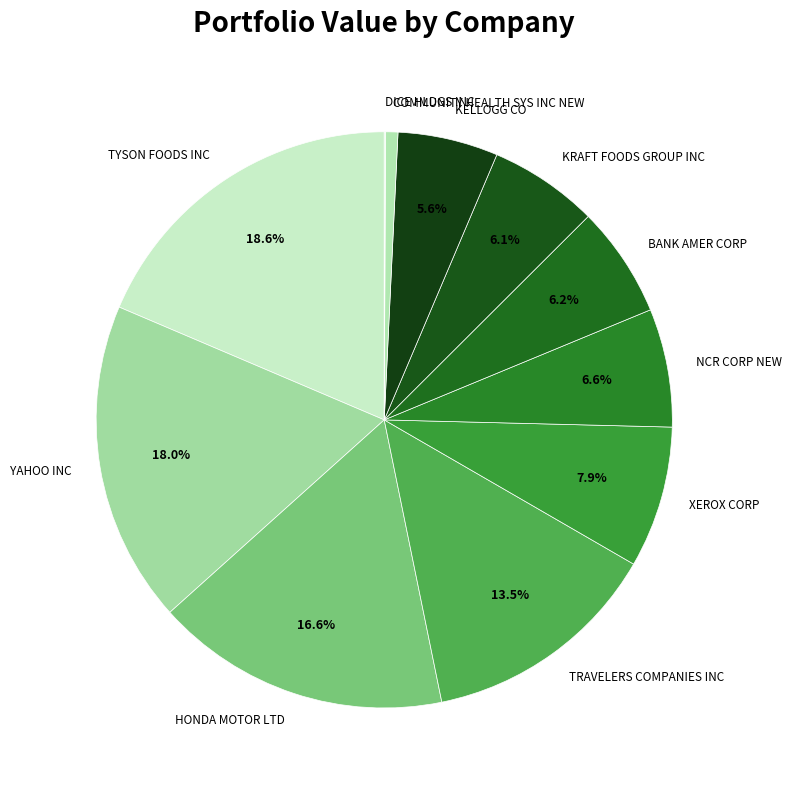

Does COMMUNITY HEALTH SYS INC NEW account for over 50% of the chart?

No